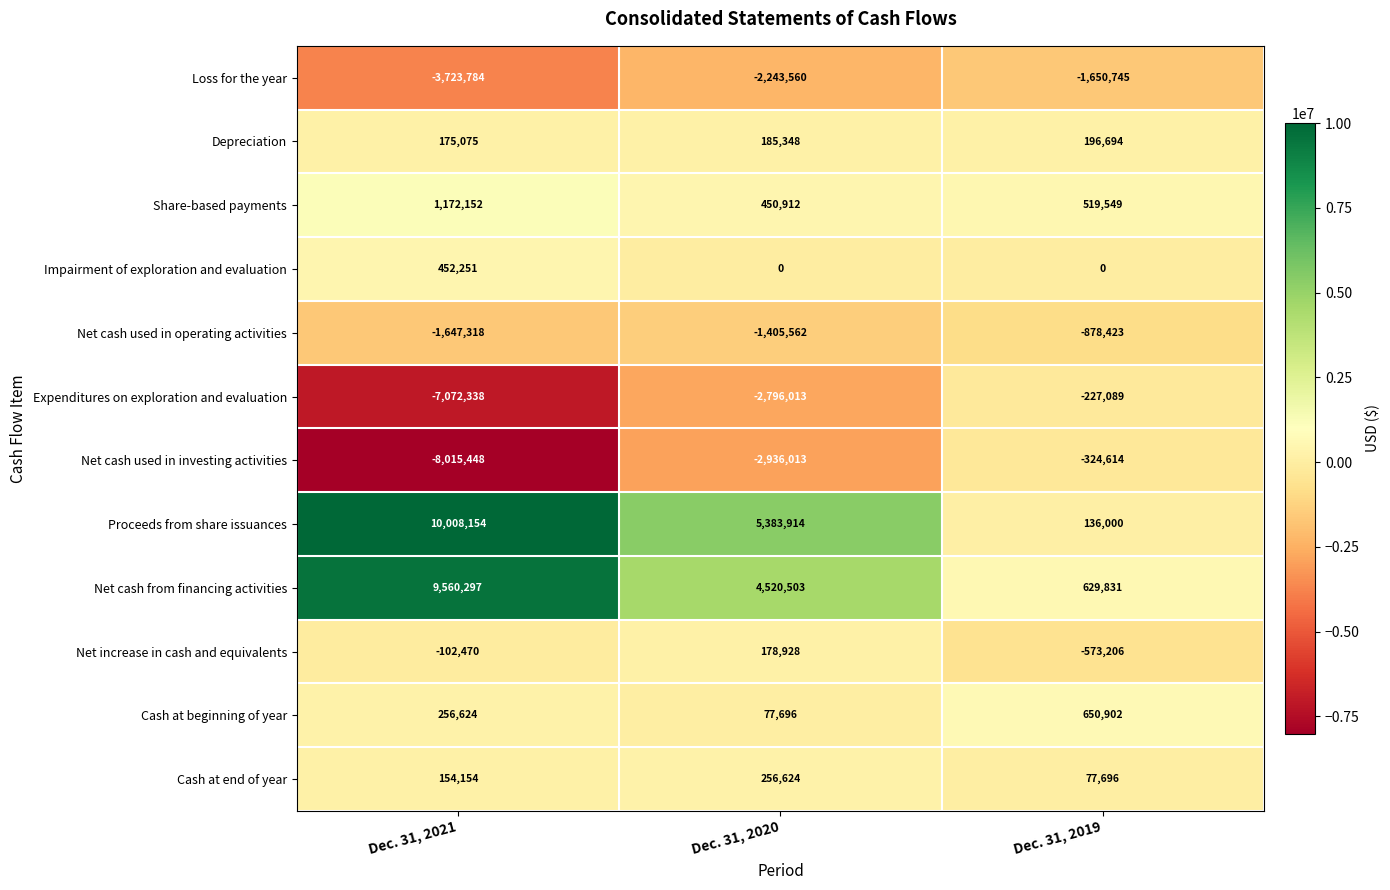

What is the sum of all Cash at beginning of year values?

985222